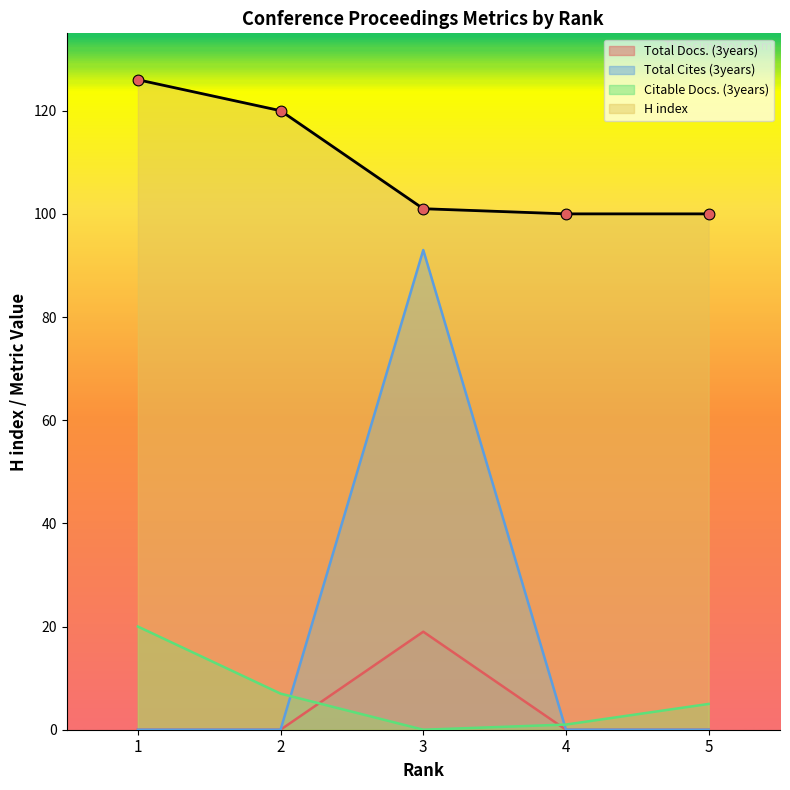

What are all the series names shown in the legend?

Total Docs. (3years), Total Cites (3years), Citable Docs. (3years), H index